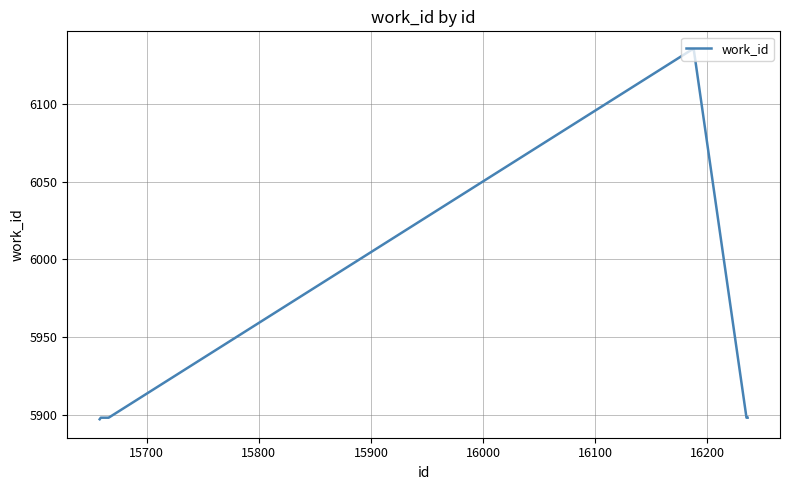

What is the difference between the maximum and minimum values?

238